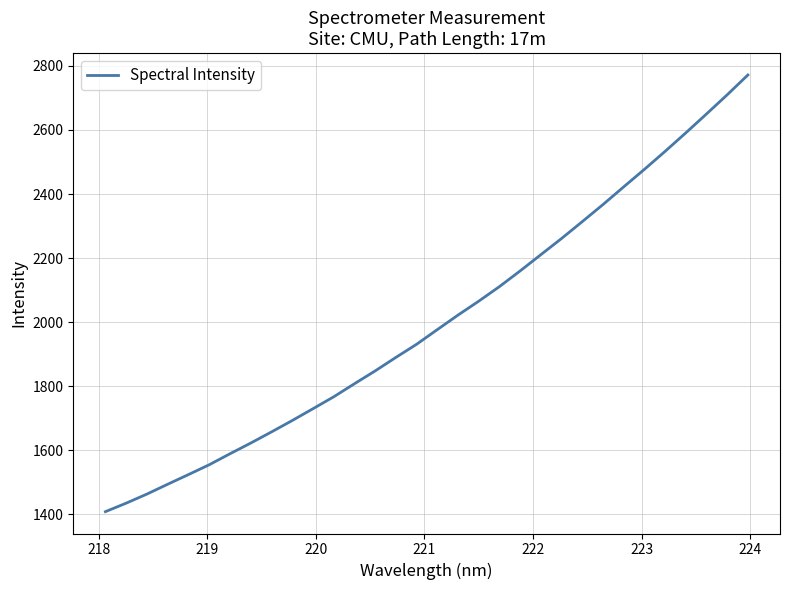

What is the difference between the maximum and minimum values?

1362.8